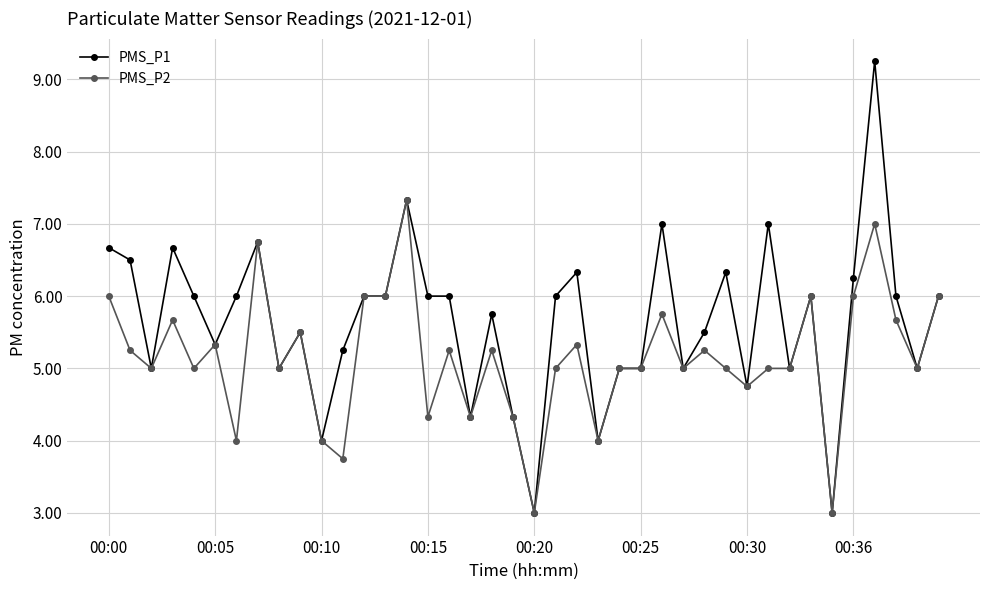

How many distinct data groups are displayed?

2